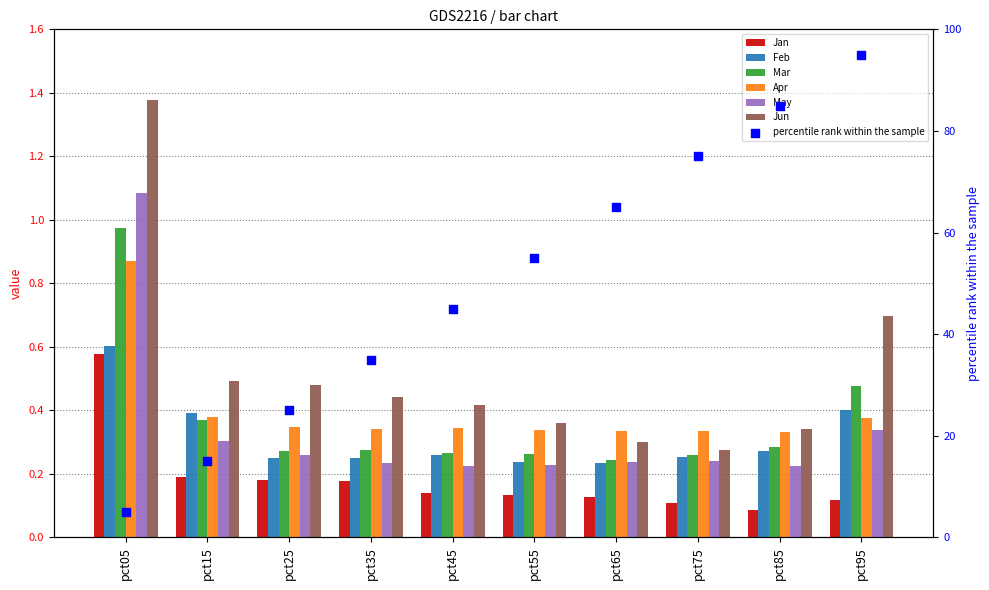

Which series has the largest Y range (max minus min)?

Jun